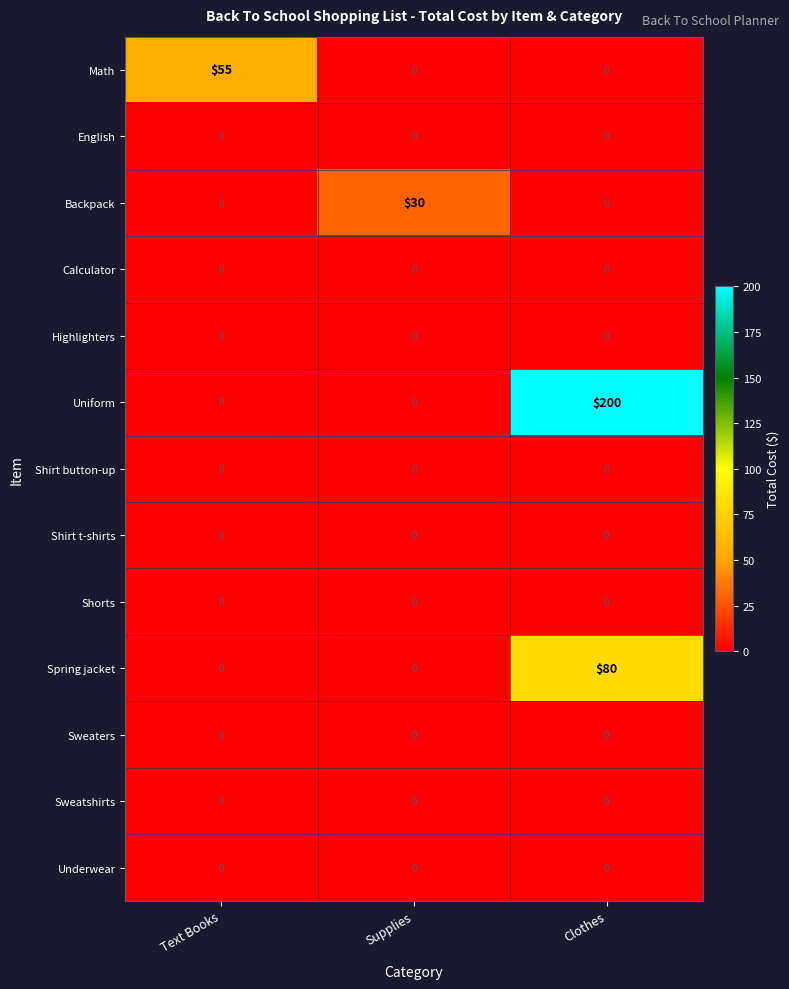

At how many categories does at least one series exceed 15?

3